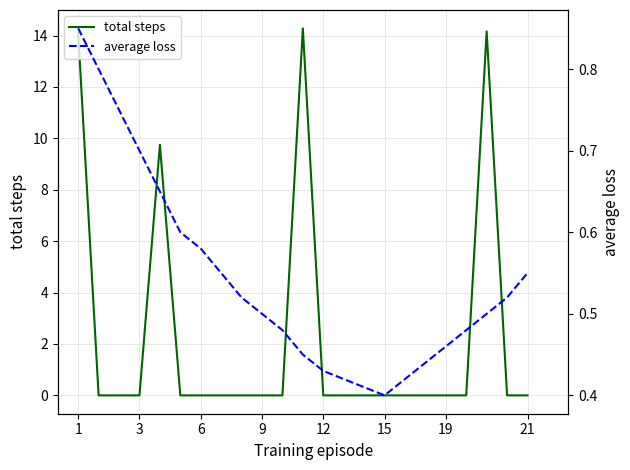

At which label does total steps reach its minimum?

3